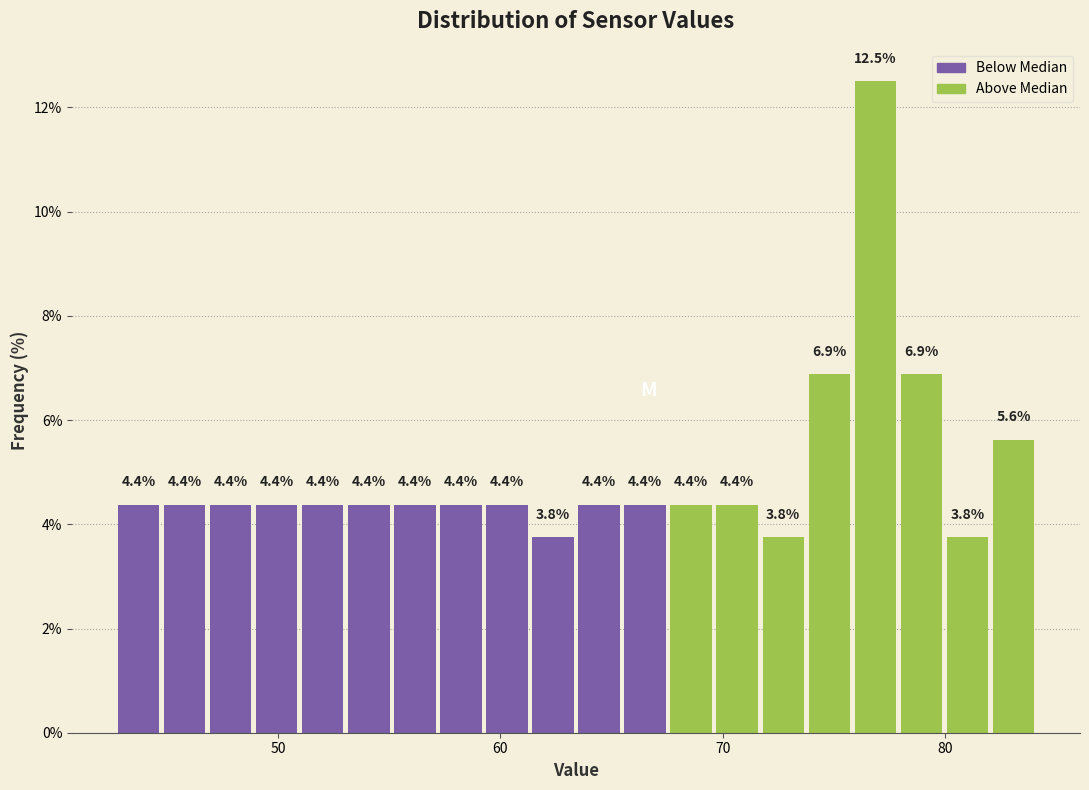

Around what value on the x-axis is the tallest bar? Give the approximate position of its centre, as read against the axis.

77